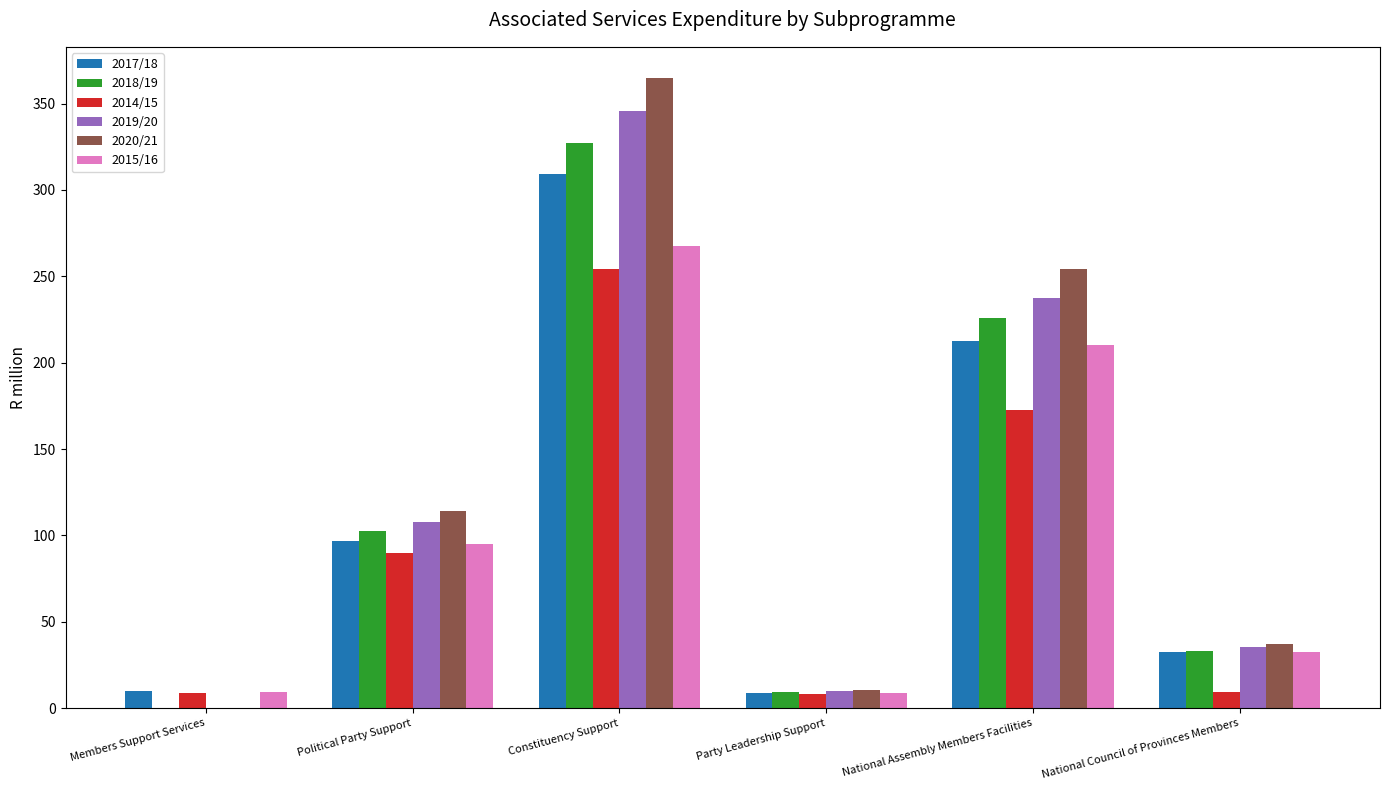

The value of 2017/18 at Members Support Services is 10.0. True or false?

True